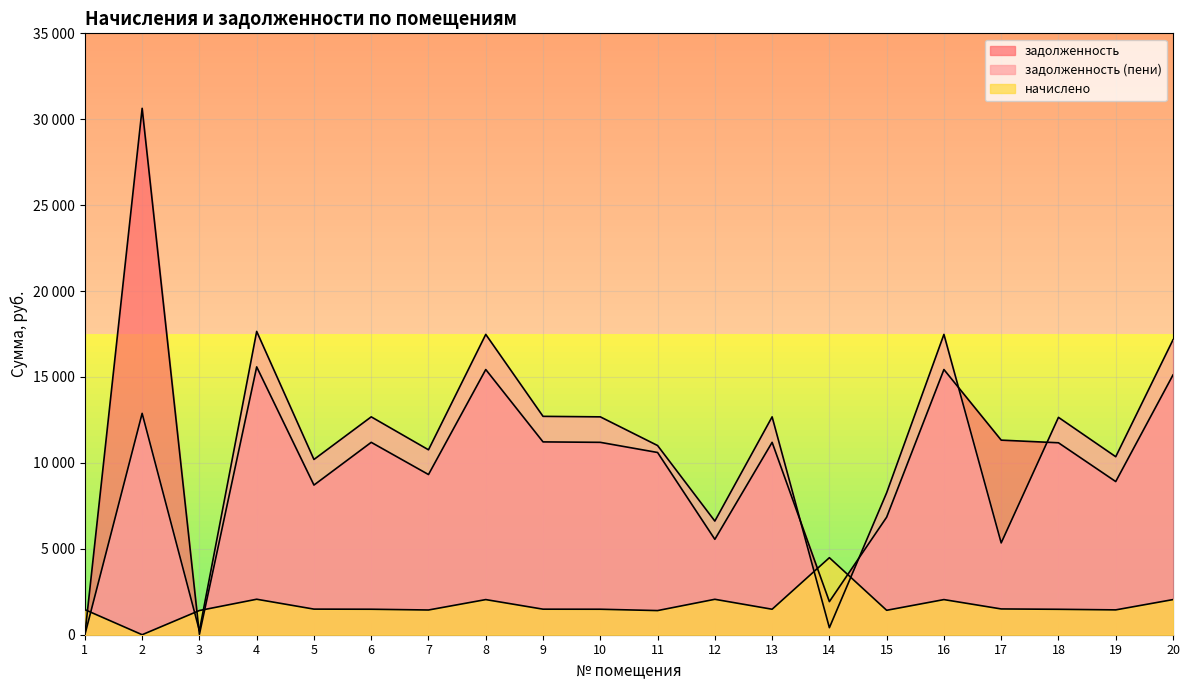

The задолженность series shows 5346.7 at 7. True or false?

False